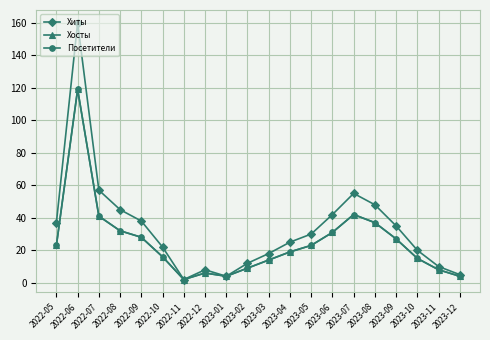

Does the chart have visible grid lines?

Yes